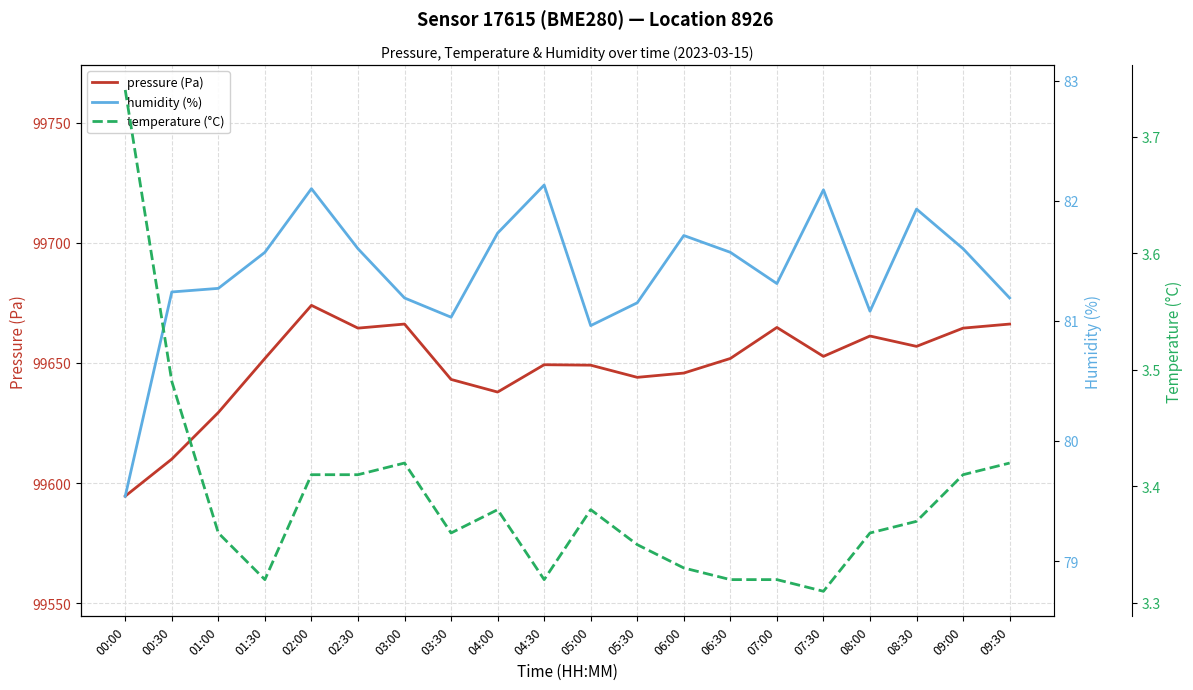

True or false: pressure (Pa) has a value of 153775.4 at 00:00.

False